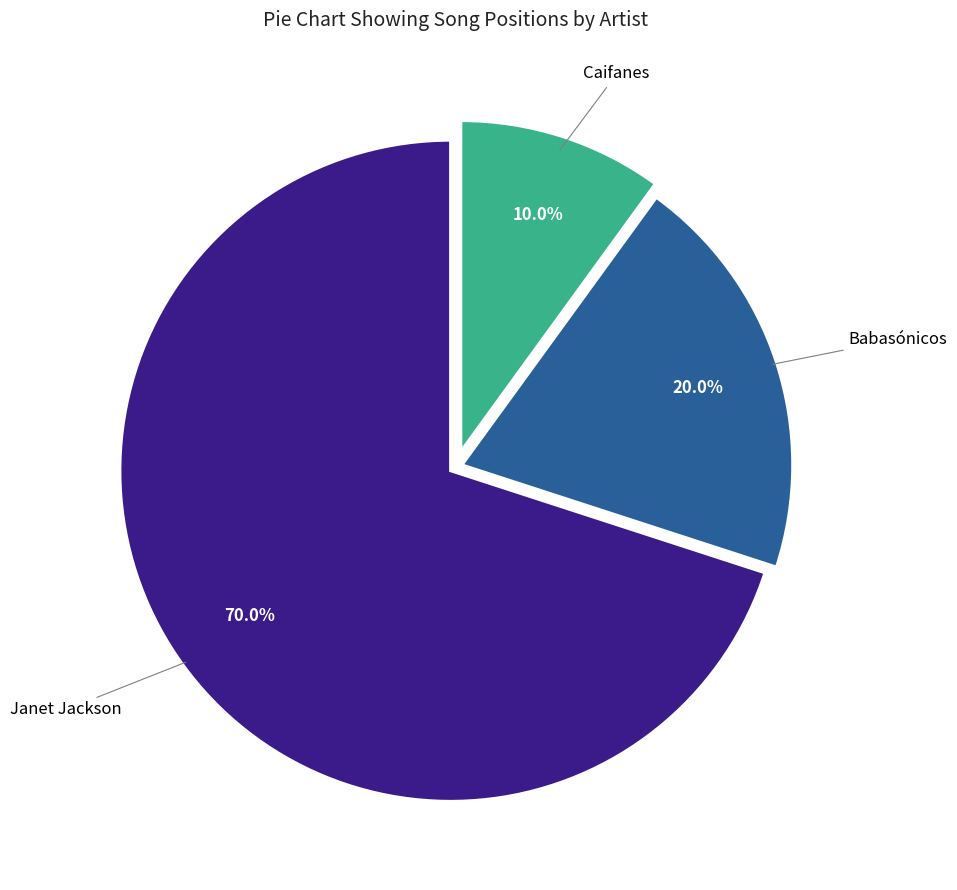

Count the number of slices in the pie.

3